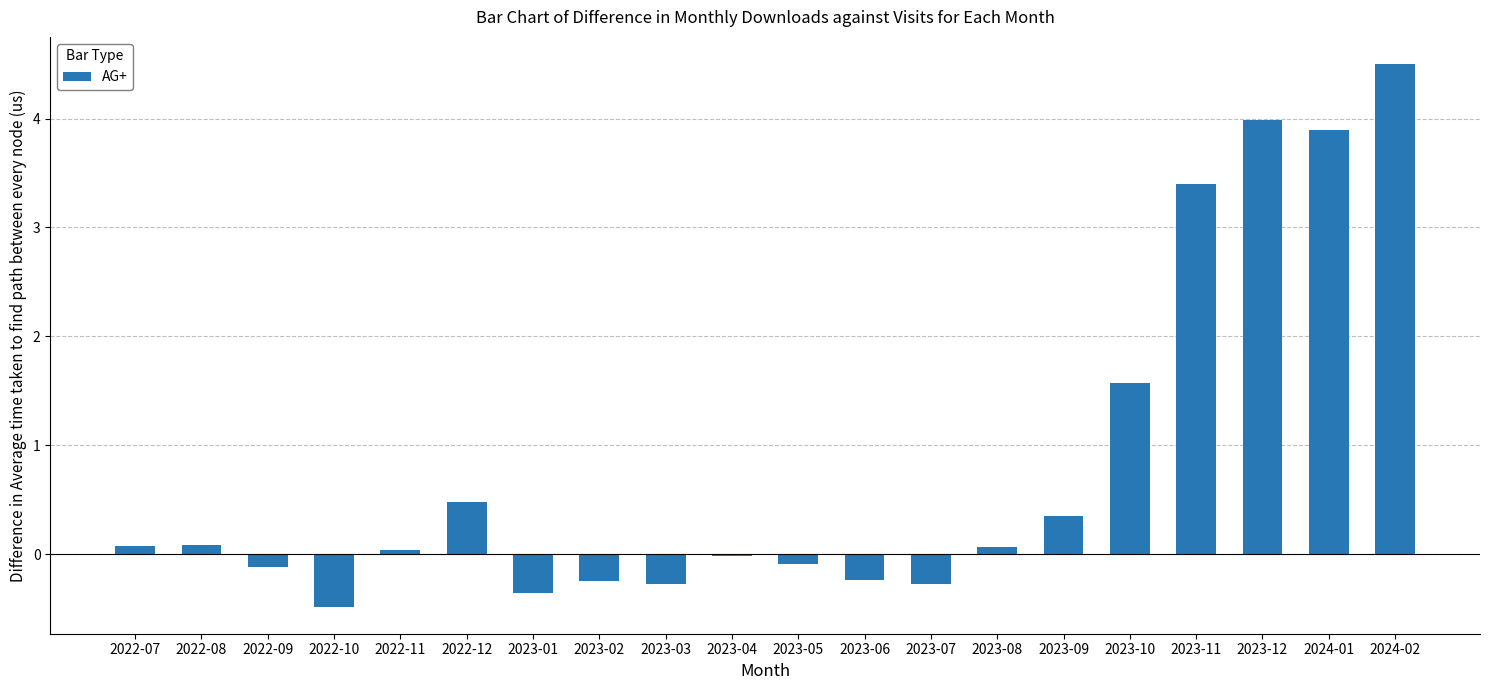

At which category does the chart reach its peak across all series?

2024-02